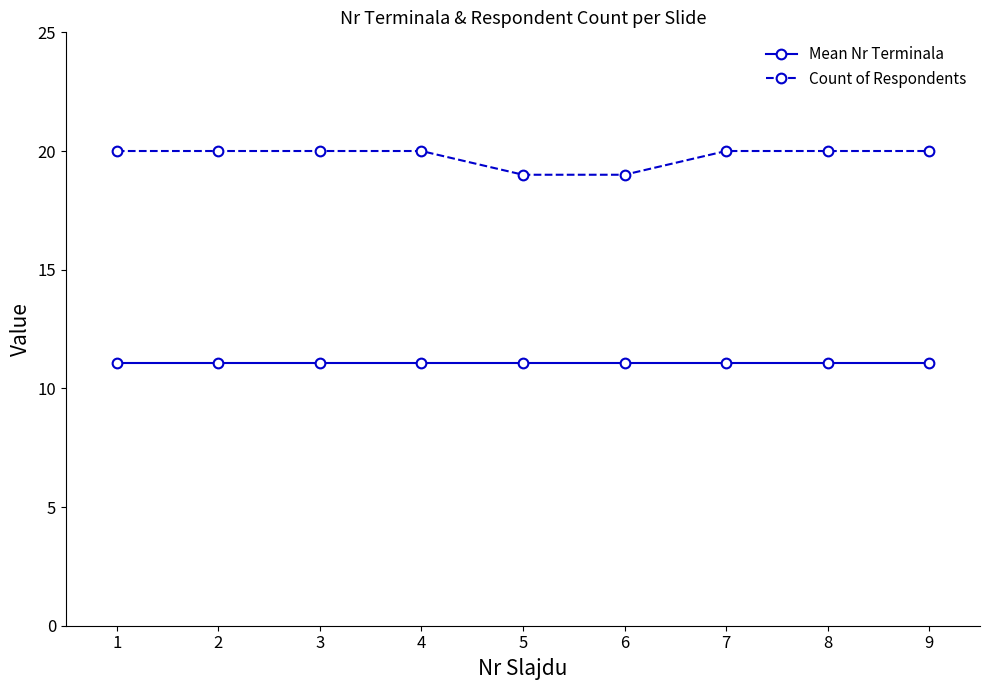

What is the average value of the Mean Nr Terminala series?

11.1